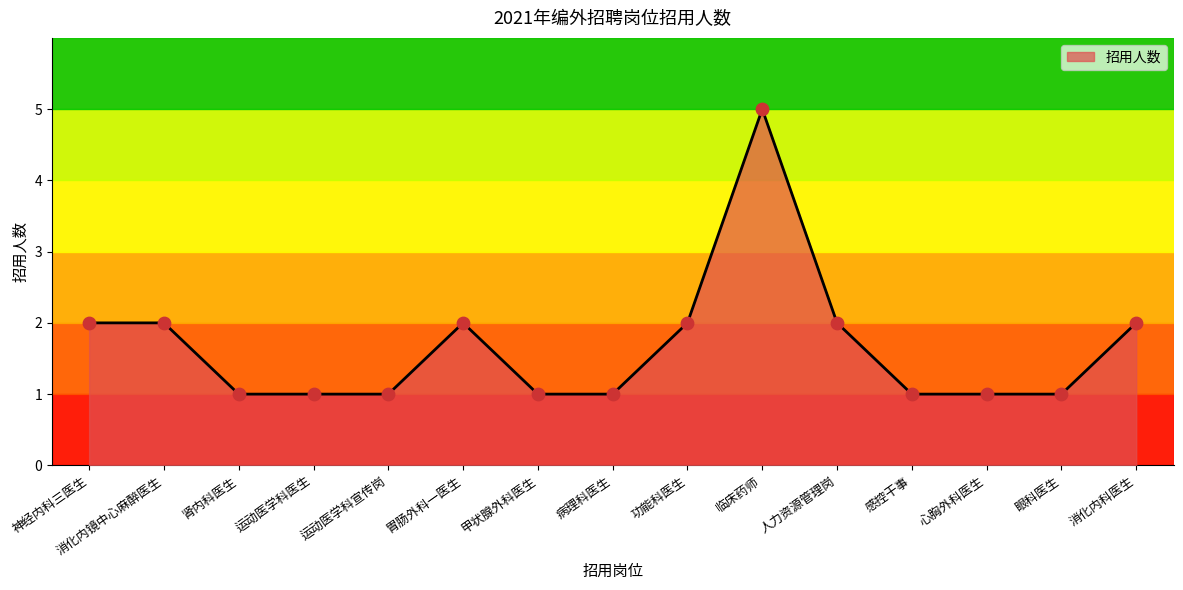

What is the ratio of the value at 临床药师 to the value at 胃肠外科一医生?

2.5